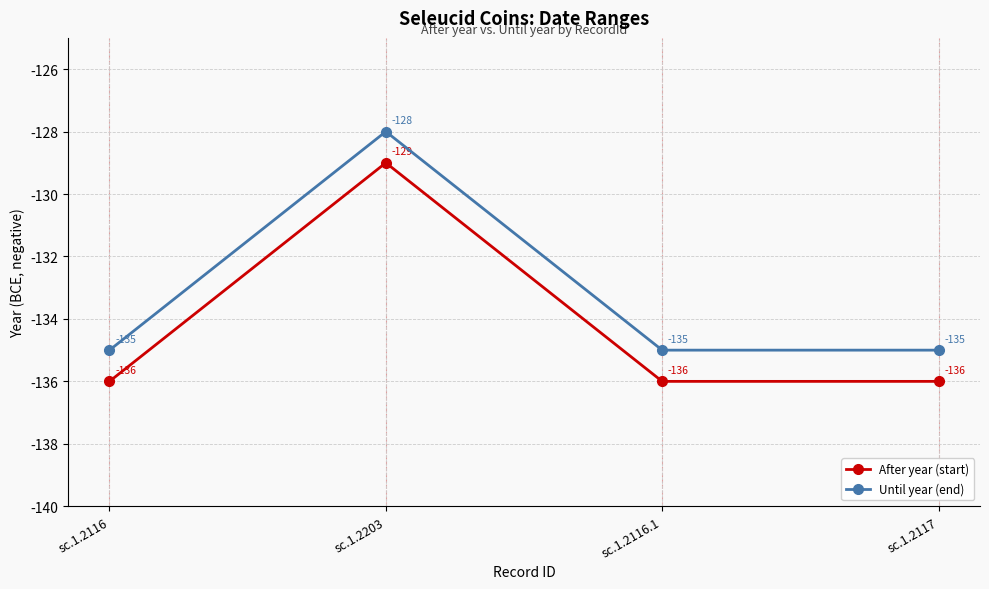

What is the total value across all series at sc.1.2116?

-271